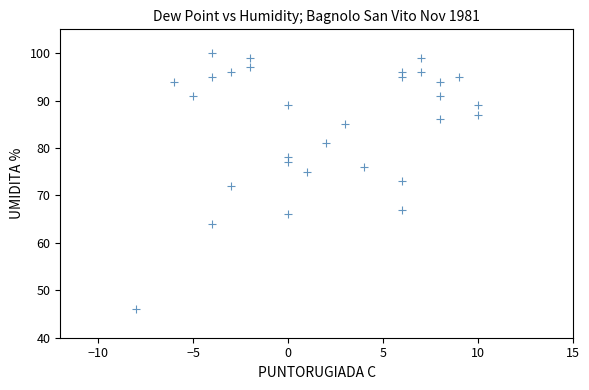

What is the range of X values (max minus min)?

18